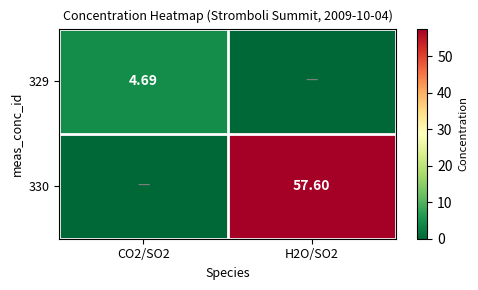

At which label does 329 first exceed 4?

CO2/SO2